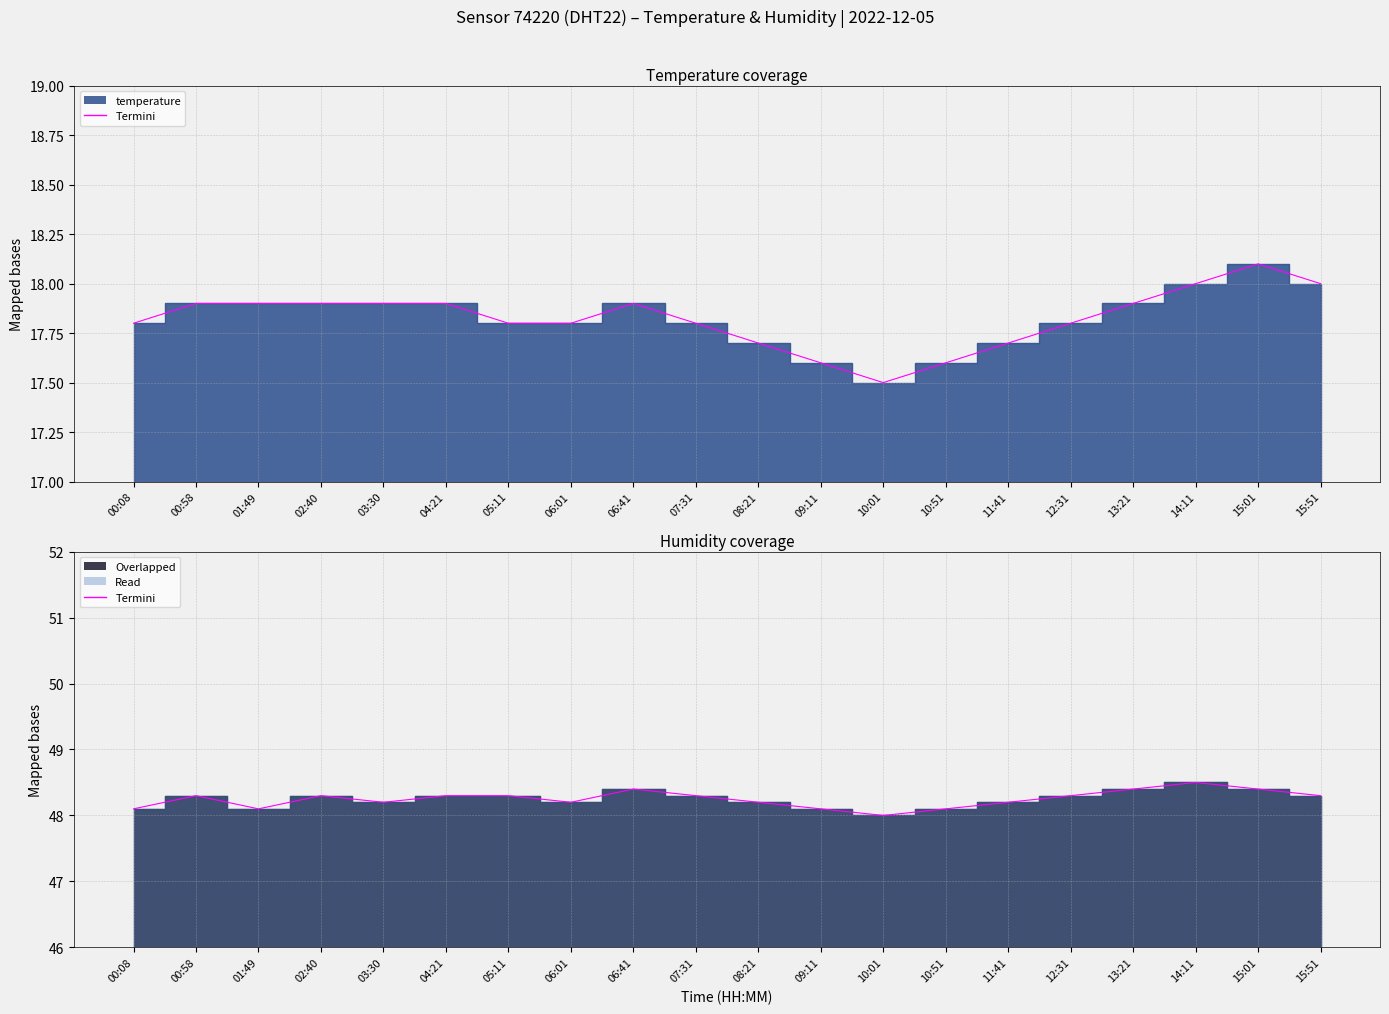

At which label is temperature closest to 17?

10:01